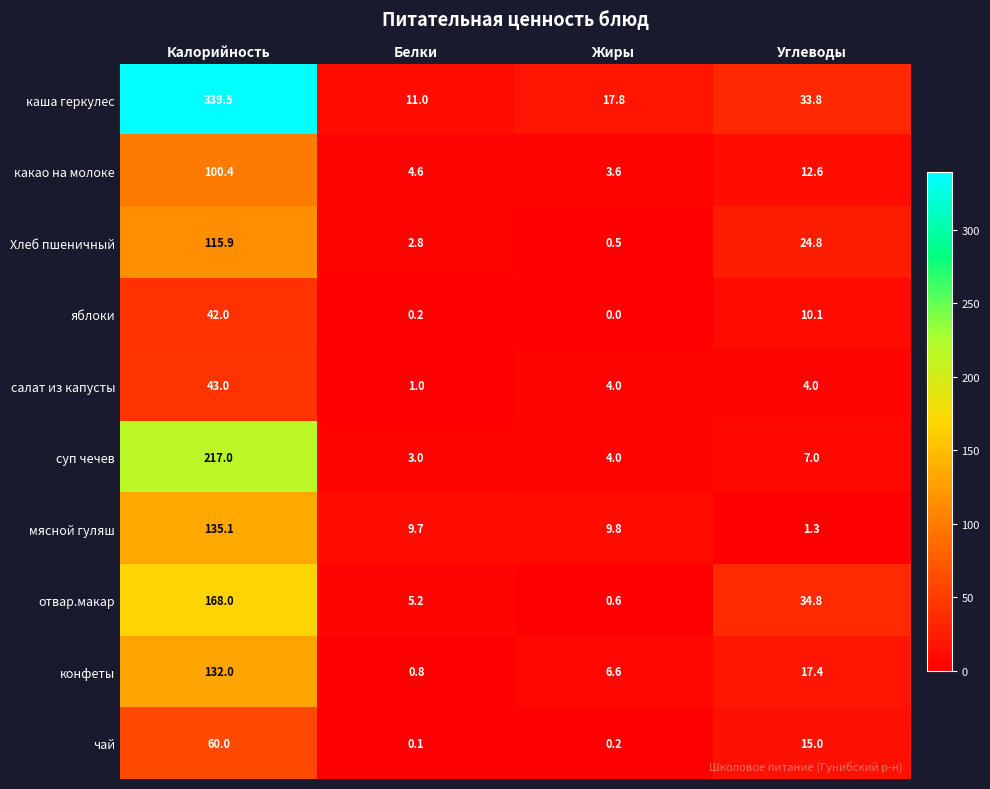

Is it true that яблоки equals 18.3 at Жиры?

False